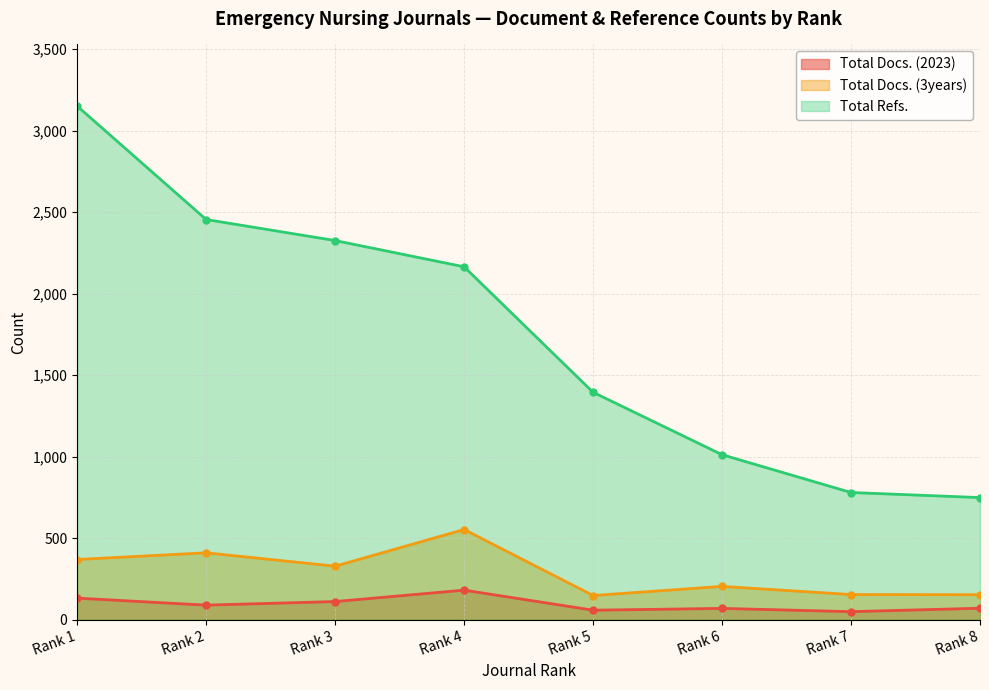

How many lines are shown in the chart?

3